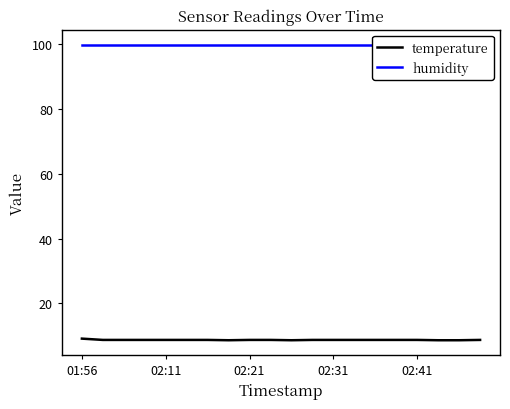

What are all the series names shown in the legend?

temperature, humidity